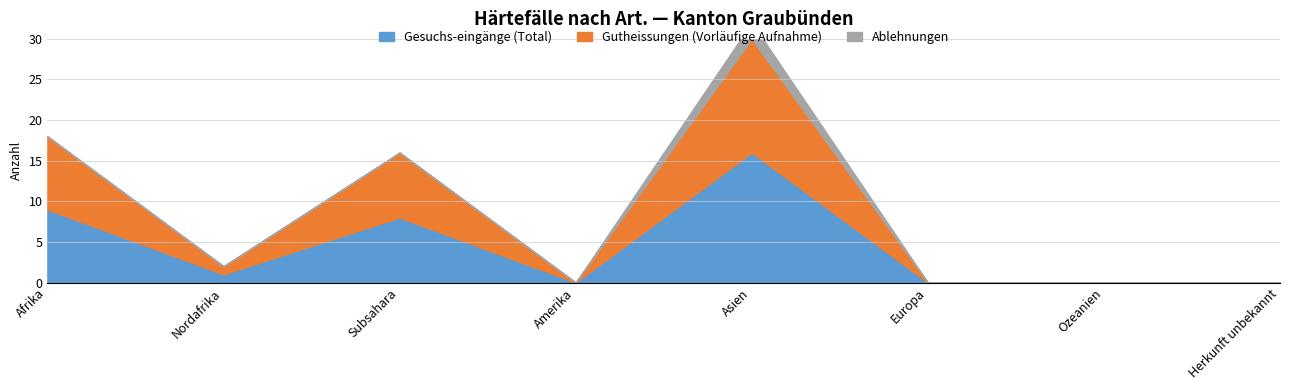

Reading right to left, transcribe all the data shown in this chart.

Gesuchs-eingänge (Total): Herkunft unbekannt=0	Ozeanien=0	Europa=0	Asien=16	Amerika=0	Subsahara=8	Nordafrika=1	Afrika=9
Gutheissungen (Vorläufige Aufnahme): Herkunft unbekannt=0	Ozeanien=0	Europa=0	Asien=14	Amerika=0	Subsahara=8	Nordafrika=1	Afrika=9
Ablehnungen: Herkunft unbekannt=0	Ozeanien=0	Europa=0	Asien=2	Amerika=0	Subsahara=0	Nordafrika=0	Afrika=0